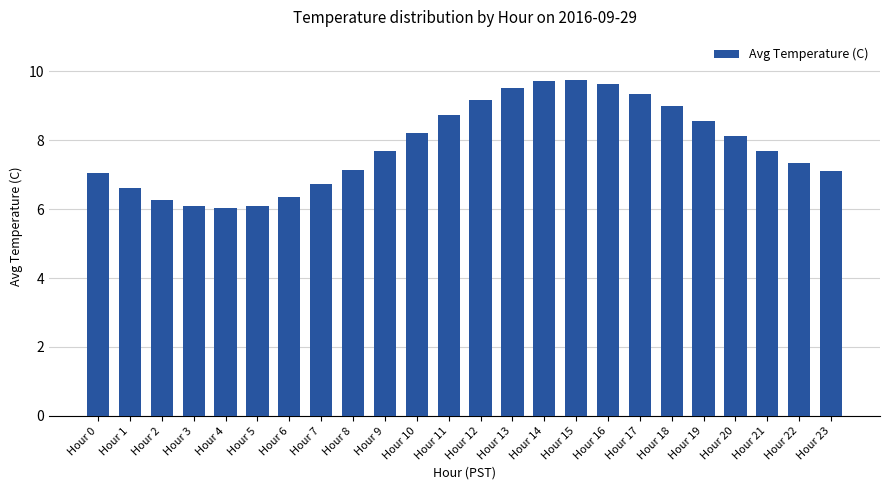

What is the difference between the maximum and minimum values?

3.7